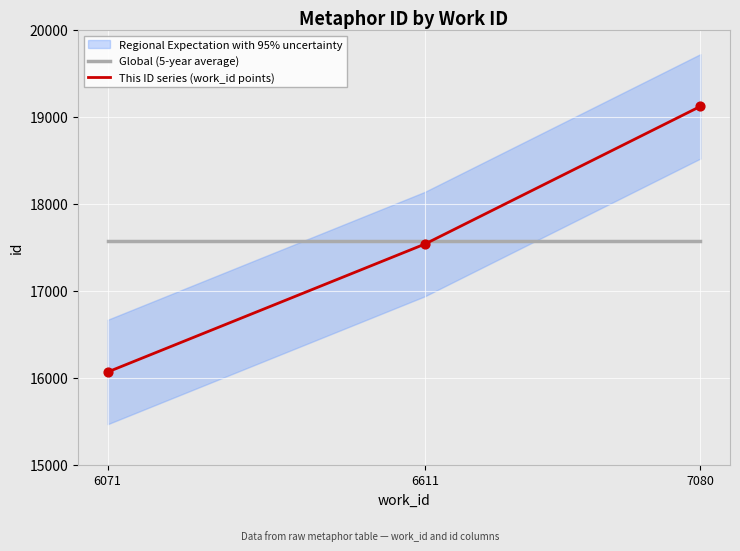

What is the total value across all series at 7080?

36701.3